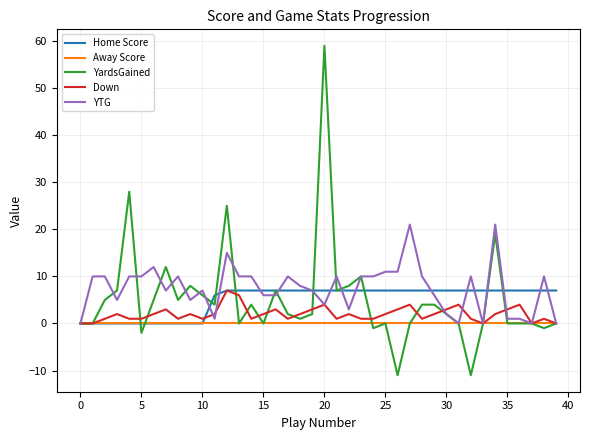

Count the number of categories in the chart.

40